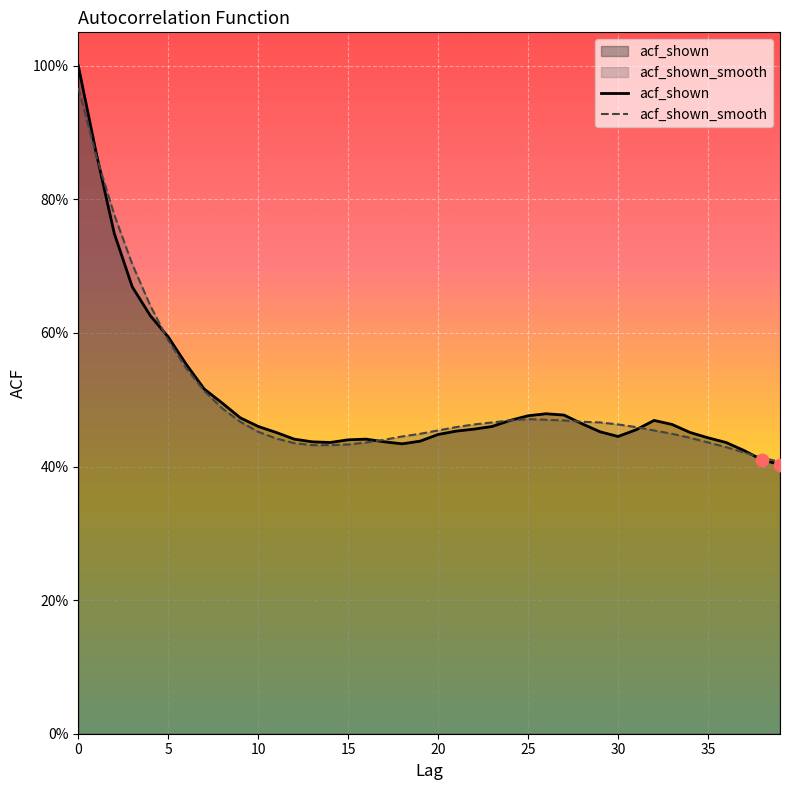

Which series has the largest total across all categories?

acf_shown